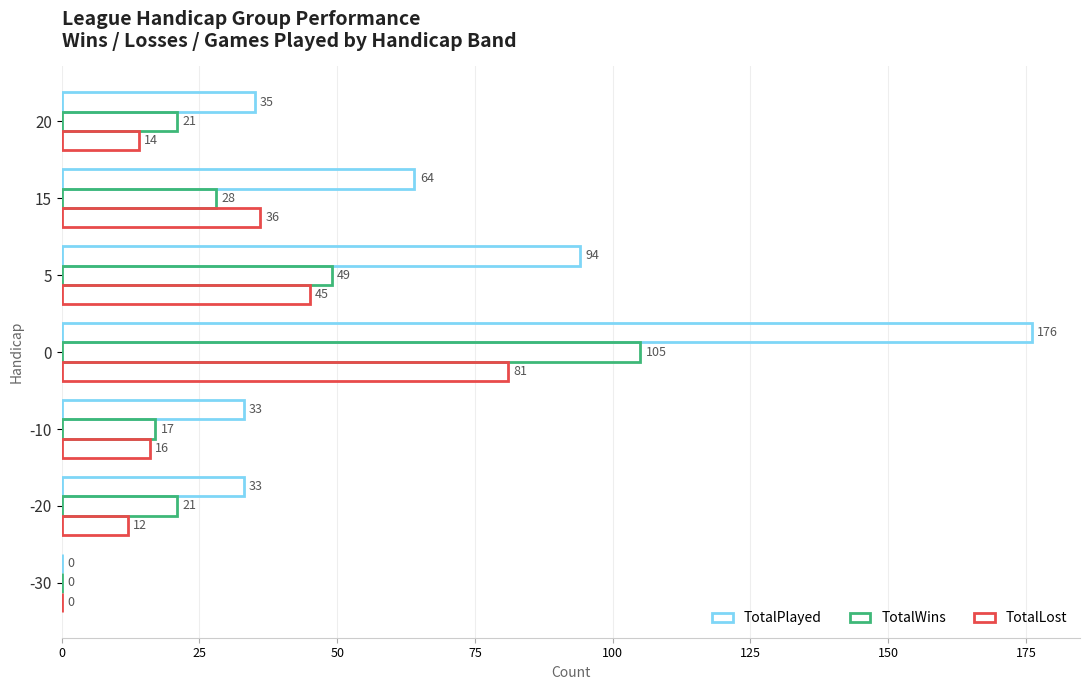

How many values in TotalWins are above zero?

6